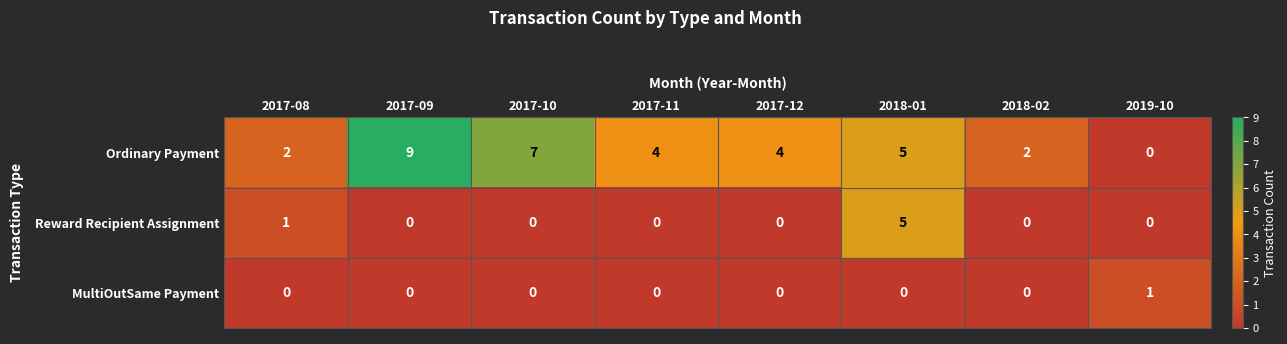

At 2017-08, list the series in order from smallest to largest.

MultiOutSame Payment, Reward Recipient Assignment, Ordinary Payment